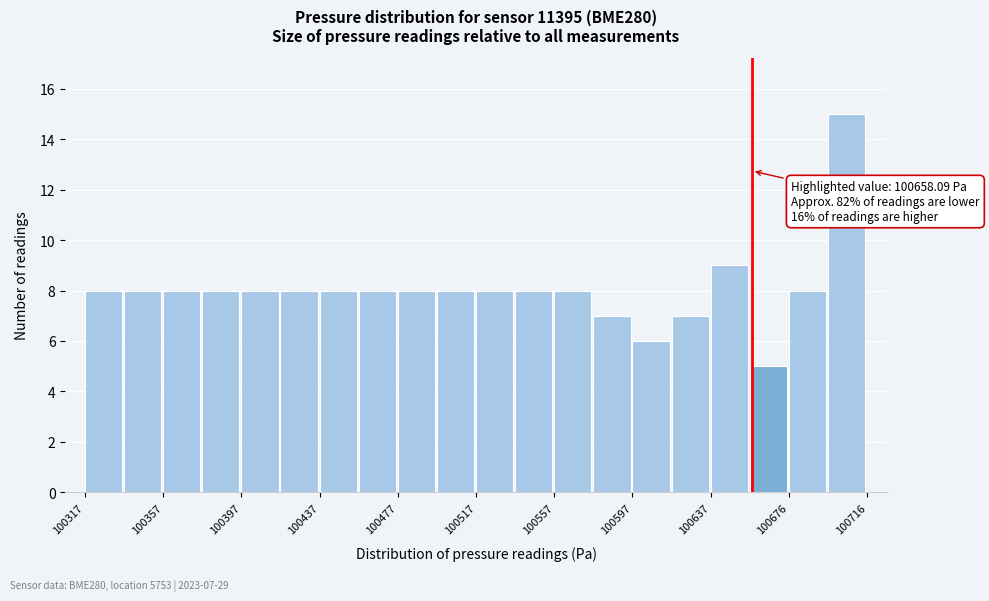

Around what value on the x-axis is the tallest bar? Give the approximate position of its centre, as read against the axis.

100705